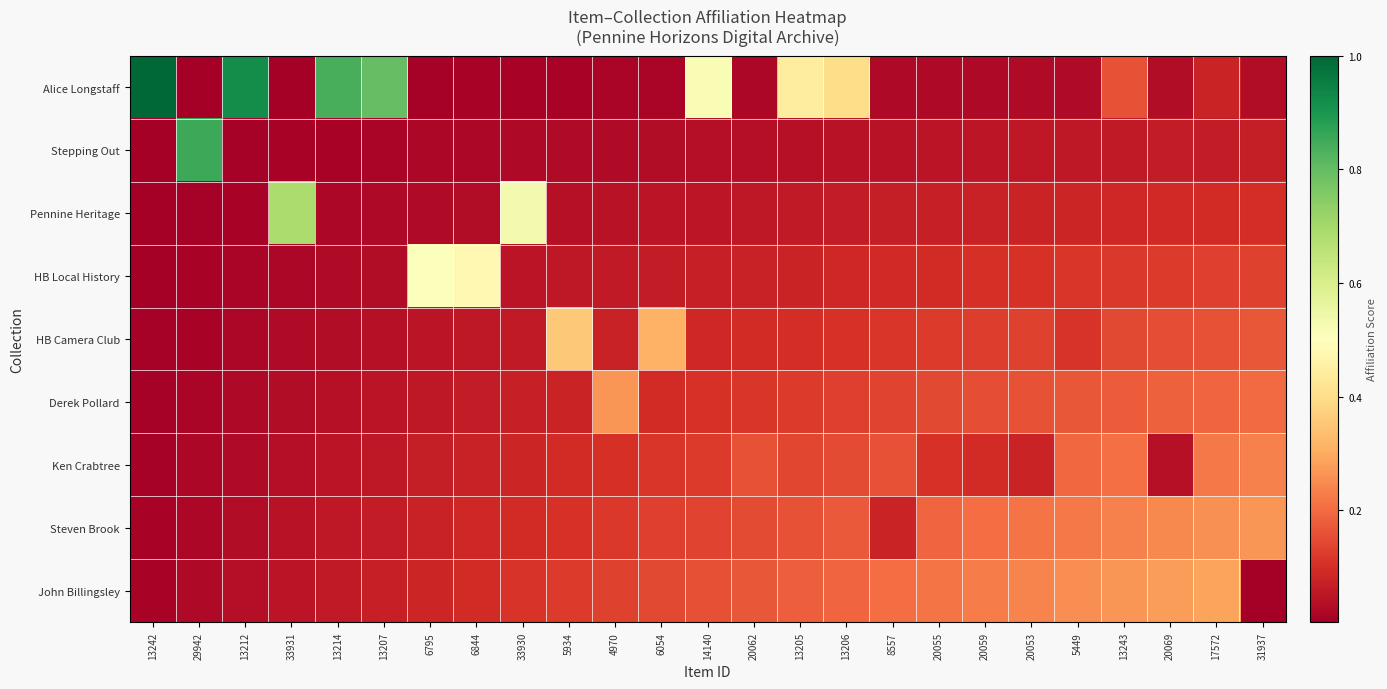

Count the number of data series in this chart.

9